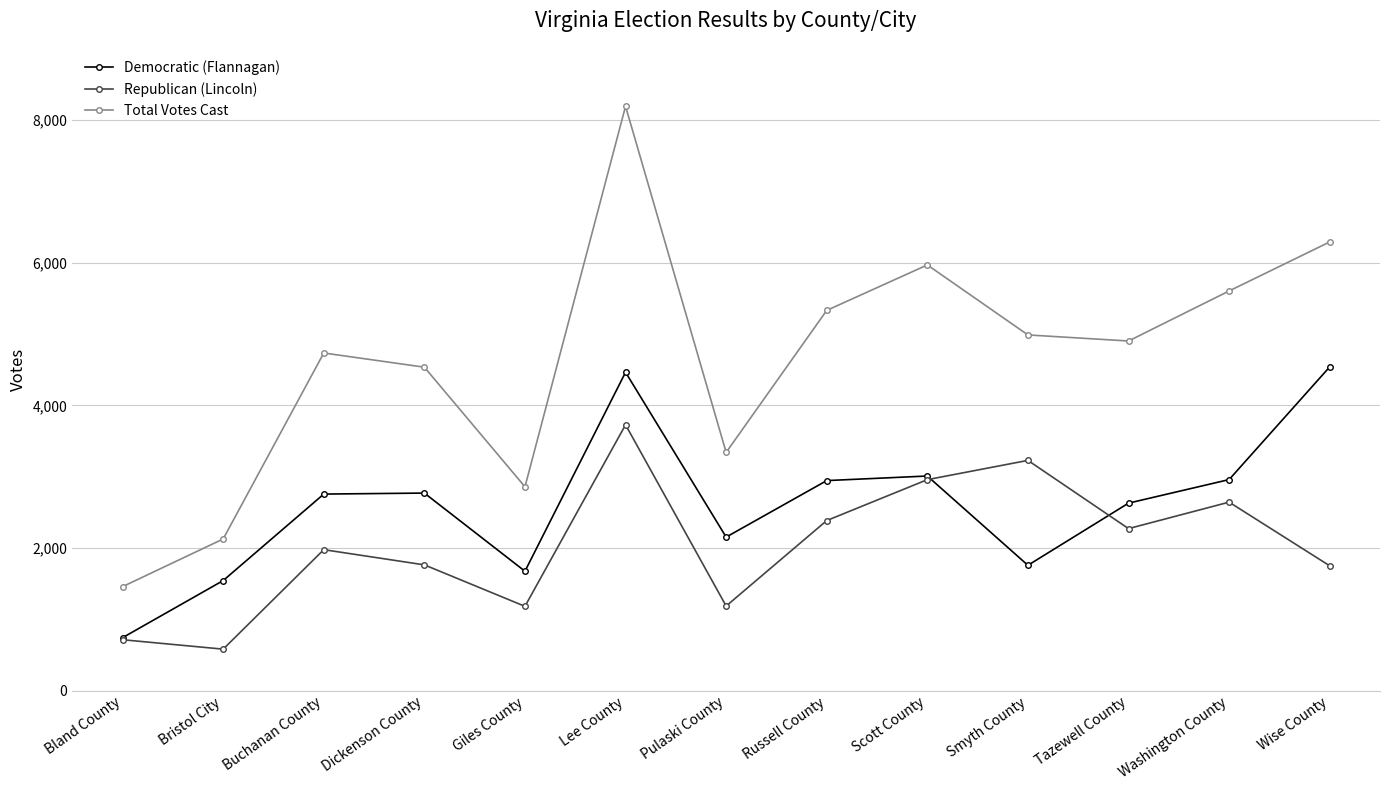

What is the spread (max minus min) of values at Scott County?

3009